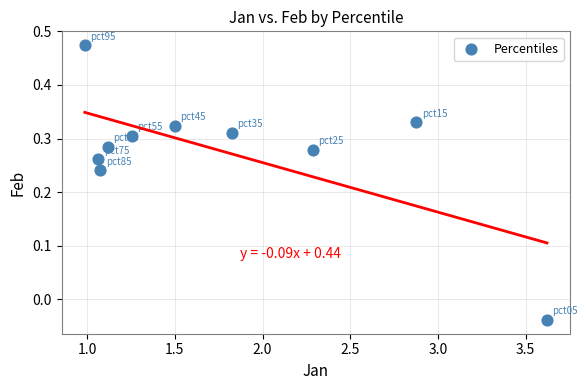

What is the average X value?

1.8